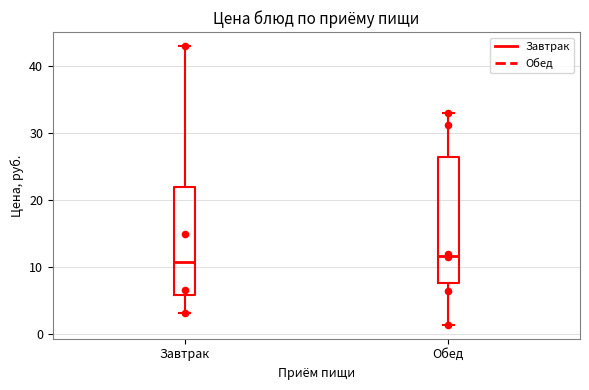

Reading left to right, transcribe this box plot: for each box, give where its median line is, the range the box spans, and where its two whiskers end, as read against the y-axis. The values are not printed on the chart, so give them approximately, as read against the axis.

Завтрак: median 11, box 6 to 22, whiskers 3 to 43
Обед: median 12, box 8 to 26, whiskers 1 to 33